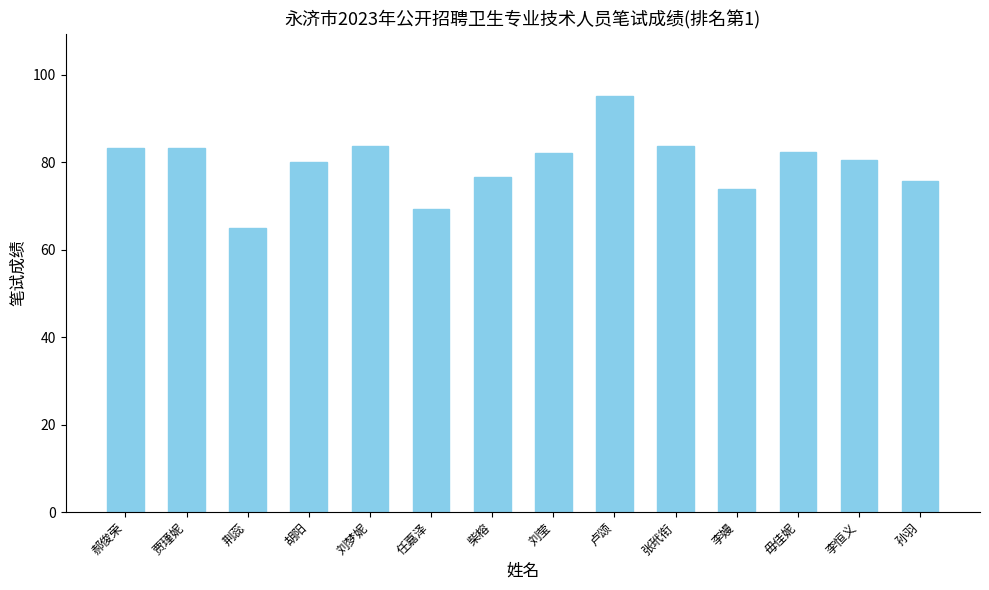

How many bars are there in total?

14